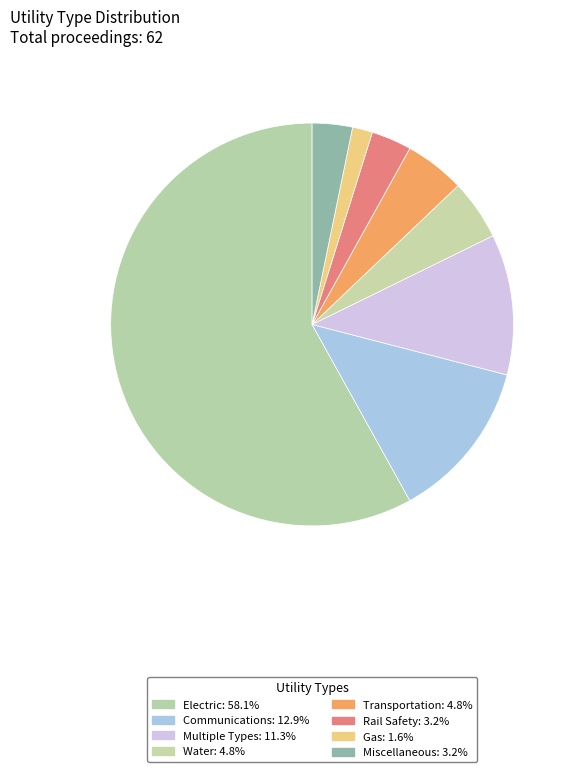

True or false: Multiple Types accounts for 11% of the total.

True